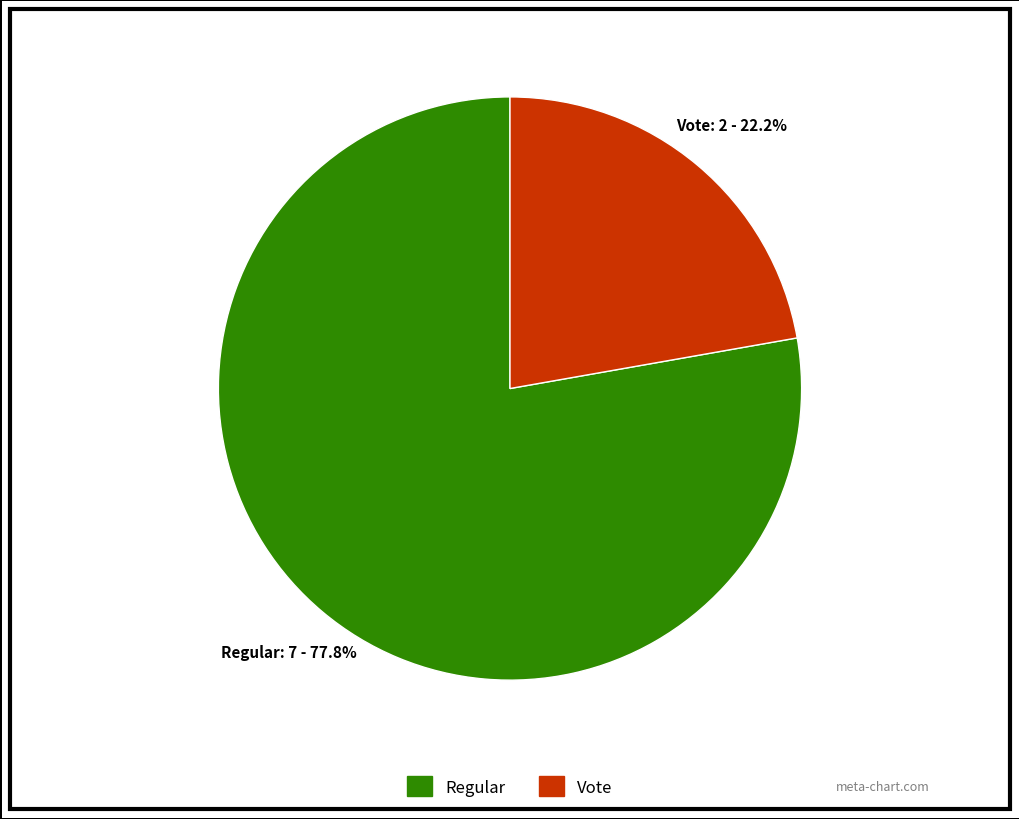

How many slices are in this pie chart?

2